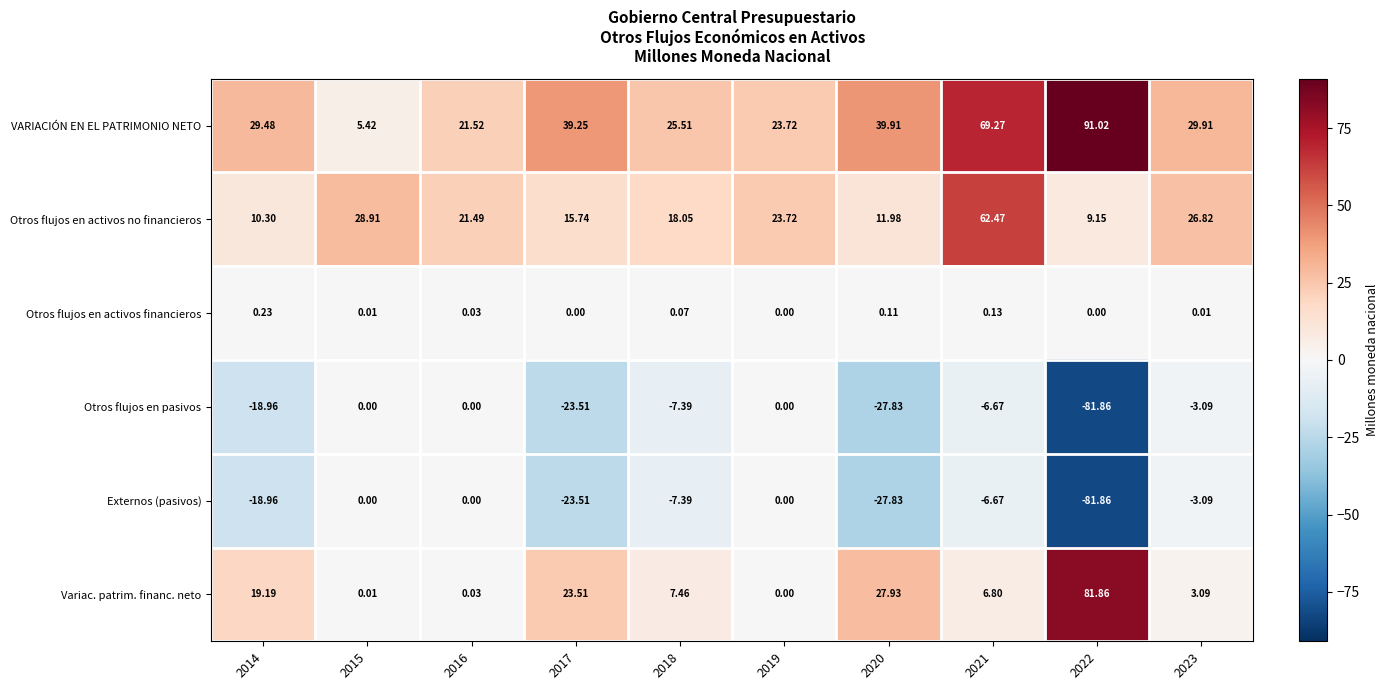

How many values in the VARIACIÓN EN EL PATRIMONIO NETO series are below 29?

4